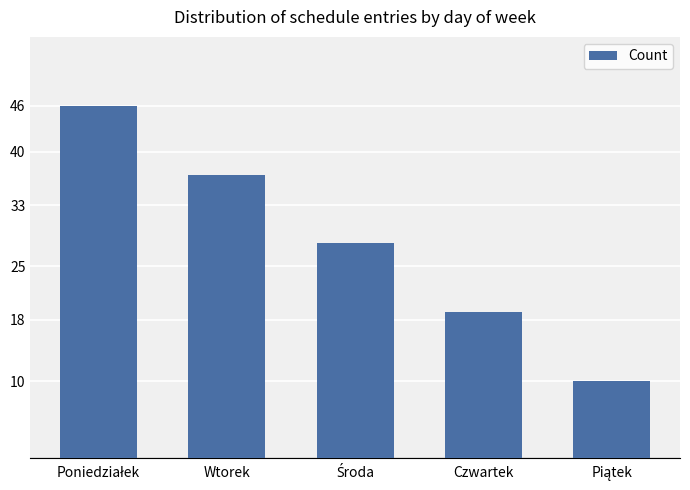

What is the smallest value displayed?

10